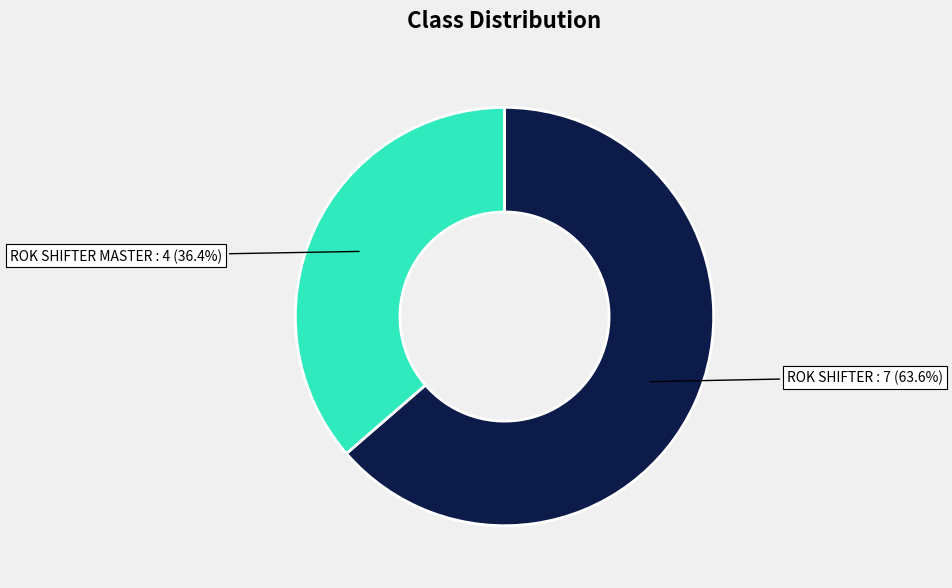

To the nearest percent, what is the average slice percentage?

50%